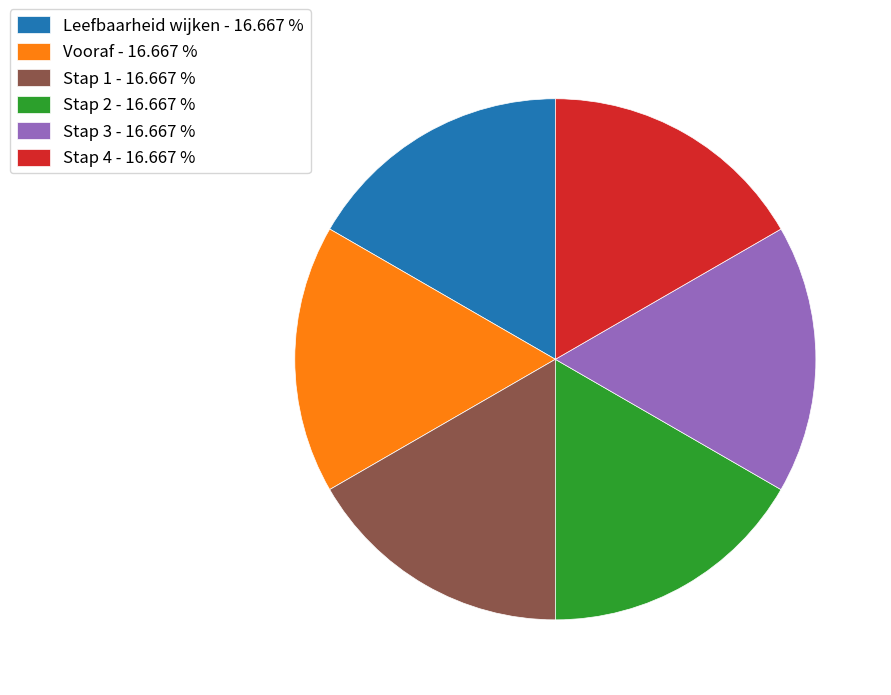

What is the ratio of the value at Stap 3 - 16.667 % to the value at Leefbaarheid wijken - 16.667 %?

1.0